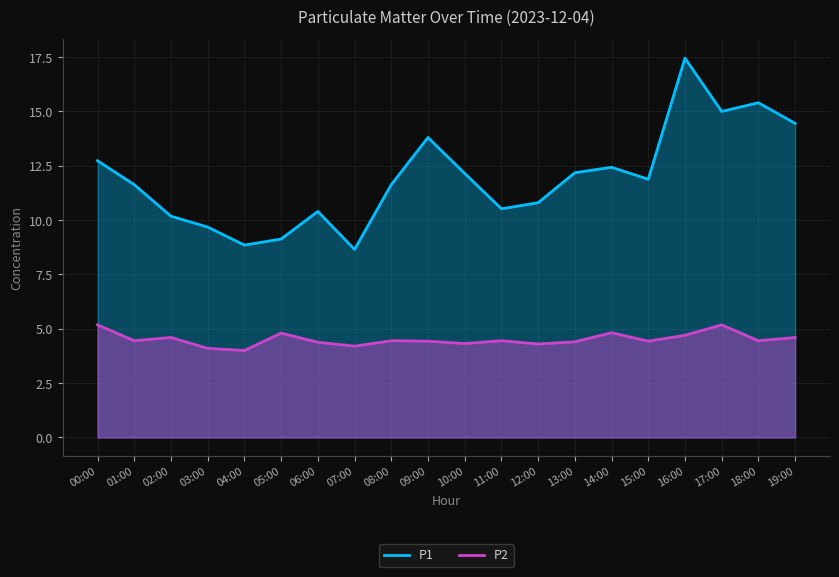

Reading left to right, transcribe all the data shown in this chart.

P1: 00:00=12.7	01:00=11.6	02:00=10.2	03:00=9.7	04:00=8.8	05:00=9.1	06:00=10.4	07:00=8.7	08:00=11.6	09:00=13.8	10:00=12.2	11:00=10.5	12:00=10.8	13:00=12.2	14:00=12.4	15:00=11.9	16:00=17.4	17:00=15.0	18:00=15.4	19:00=14.4
P2: 00:00=5.2	01:00=4.5	02:00=4.6	03:00=4.1	04:00=4.0	05:00=4.8	06:00=4.4	07:00=4.2	08:00=4.5	09:00=4.4	10:00=4.3	11:00=4.5	12:00=4.3	13:00=4.4	14:00=4.8	15:00=4.4	16:00=4.7	17:00=5.2	18:00=4.5	19:00=4.6